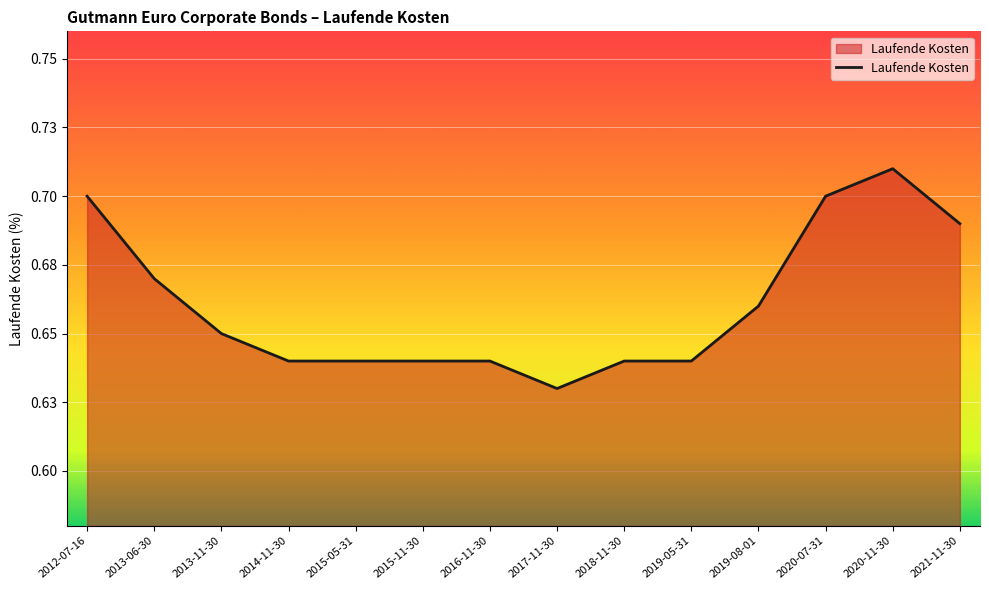

What is the approximate value at 2020-11-30?

0.7